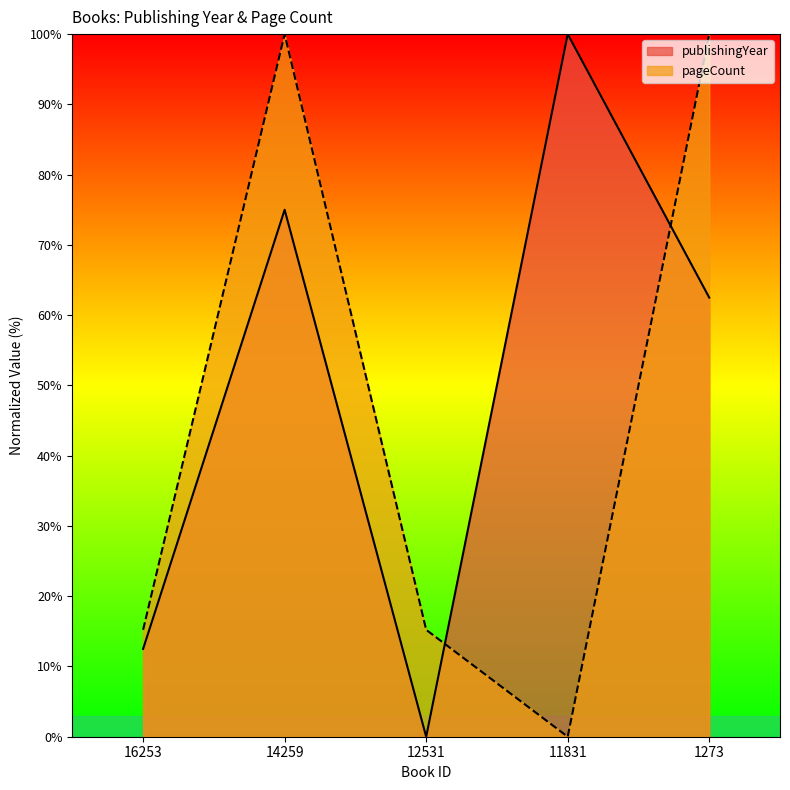

What is the difference between the maximum and minimum values in the publishingYear series?

100.0